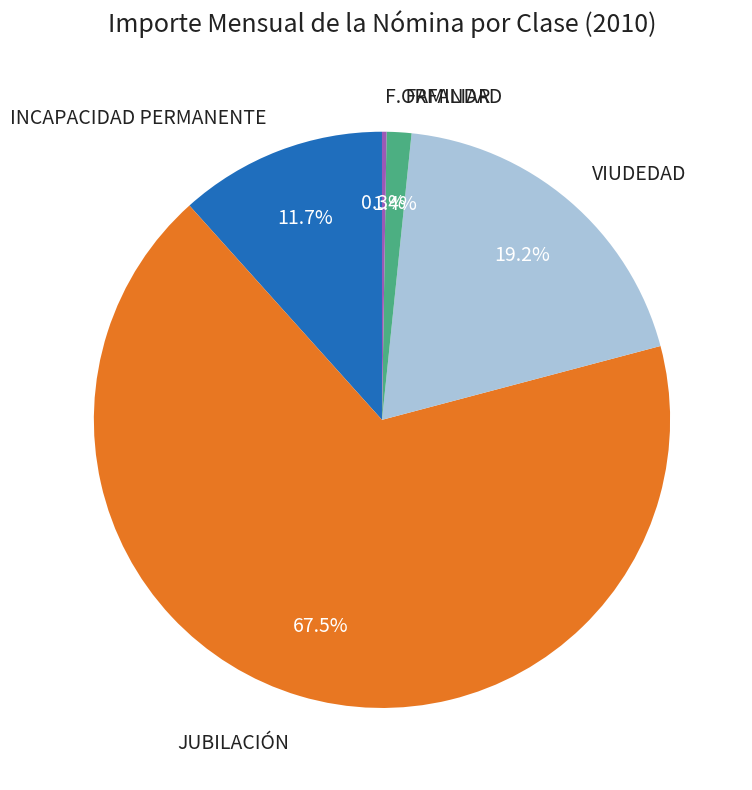

What is the total percentage of INCAPACIDAD PERMANENTE and VIUDEDAD?

30.9%